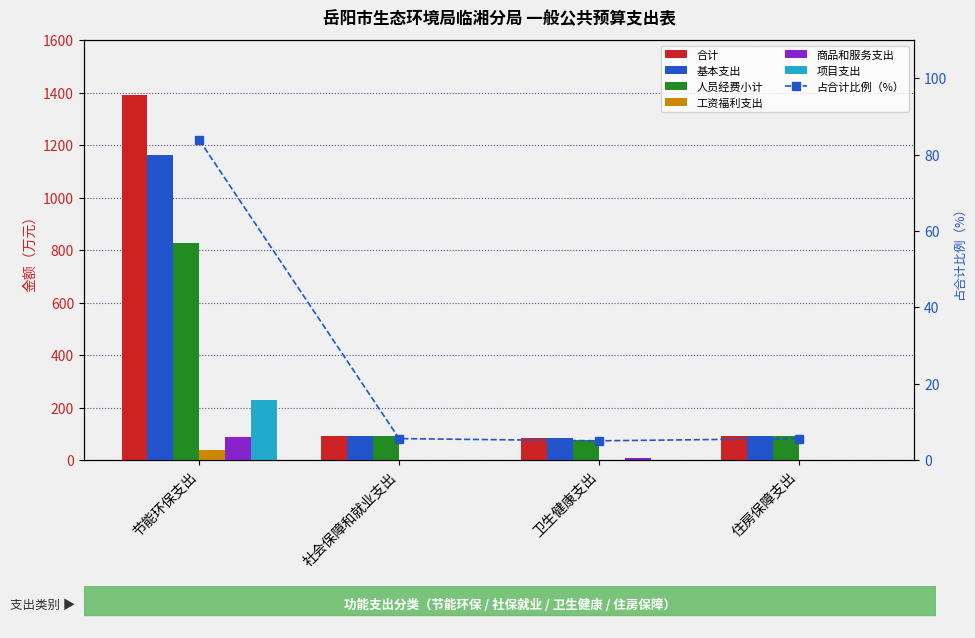

What is the total value across all series at 卫生健康支出?

250.2